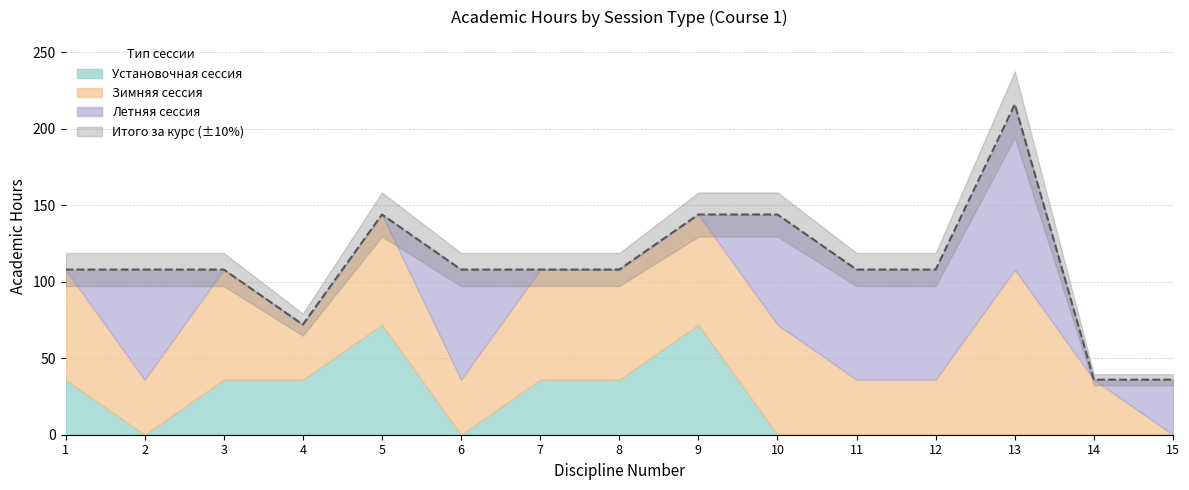

What is the difference between the highest and lowest values at 8?

108